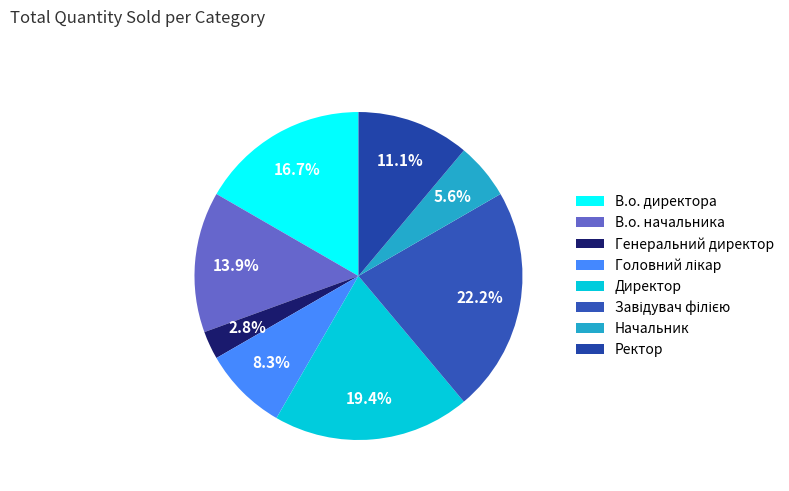

Which slice is the largest?

Завідувач філією